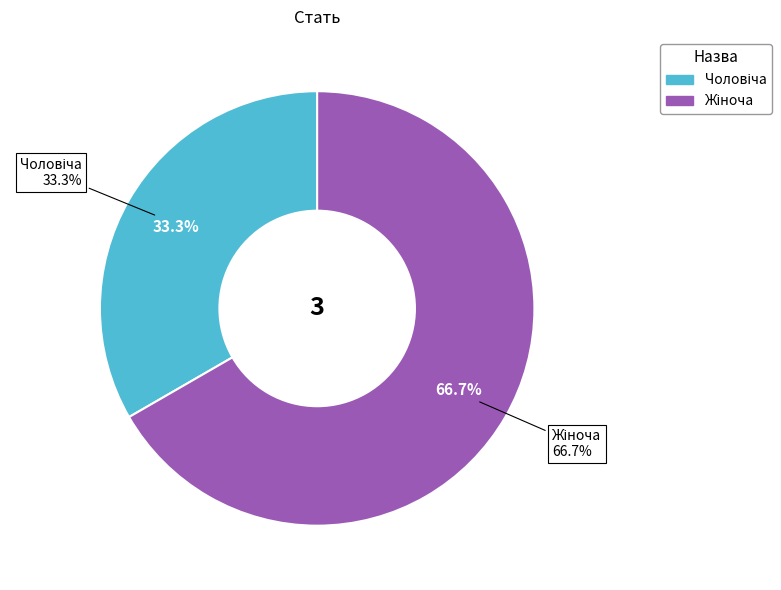

Which slice is the smallest?

Чоловіча